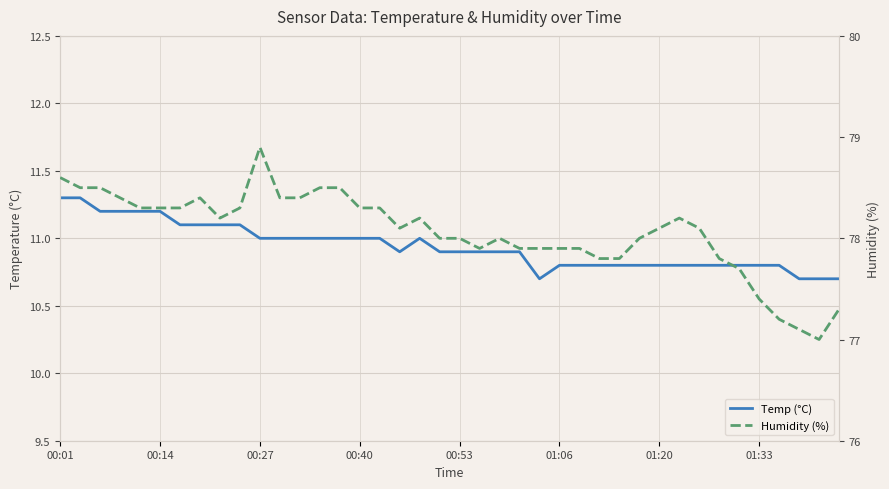

What is the sum of the Temp (°C) values at 31 and 35?

21.6